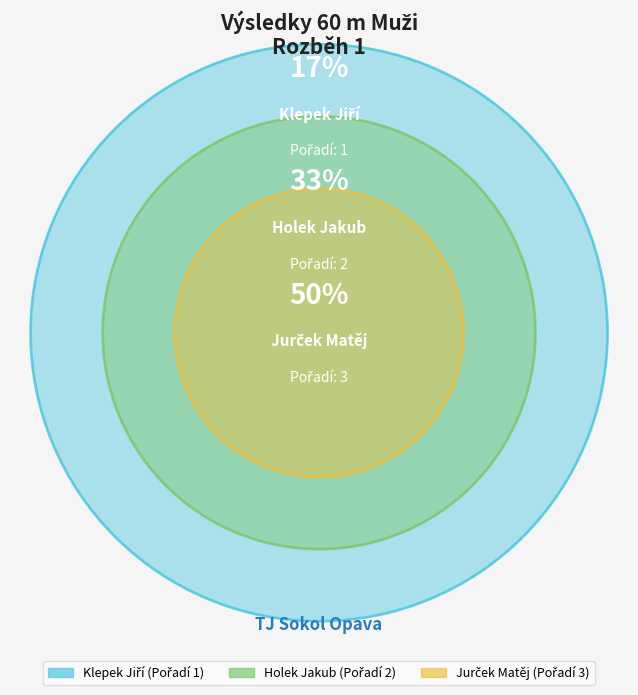

Is there a majority slice in this chart?

No